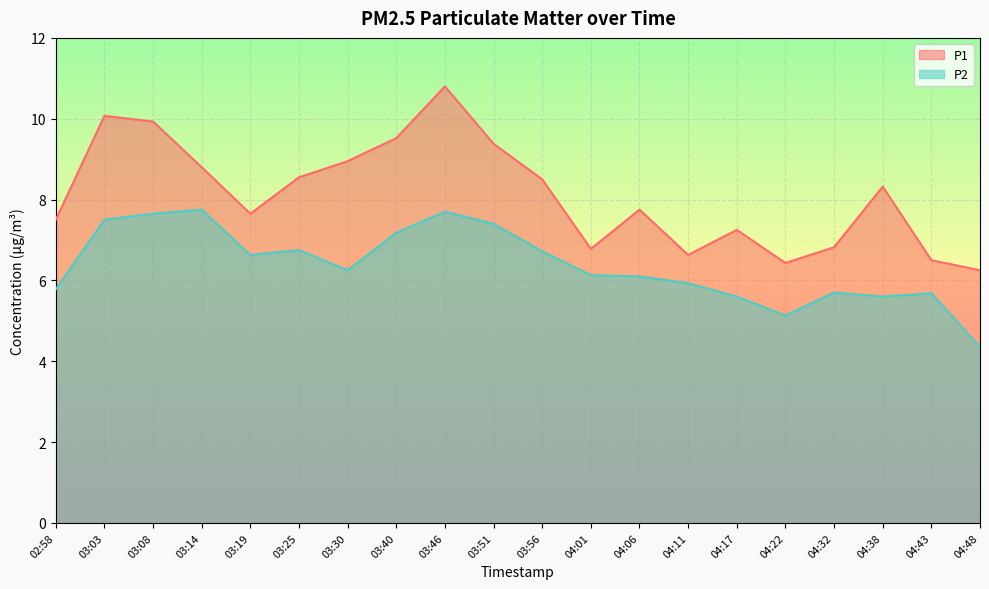

The P1 series shows 6.2 at 04:48. True or false?

True